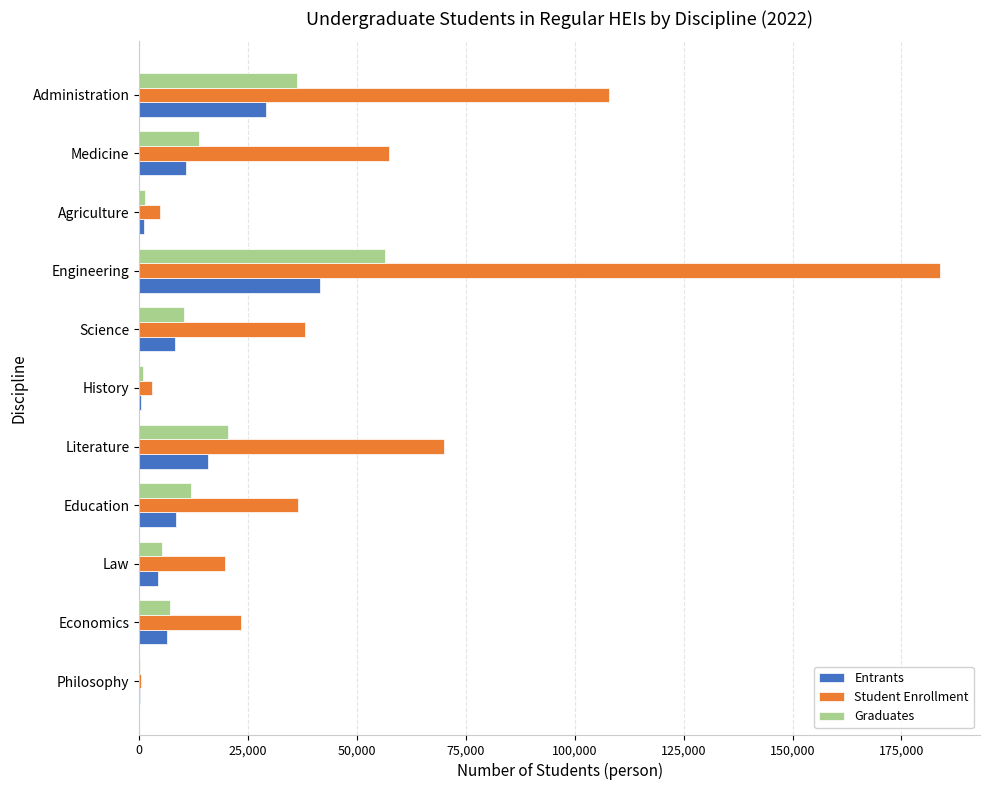

What is the highest value of the Student Enrollment series?

183861